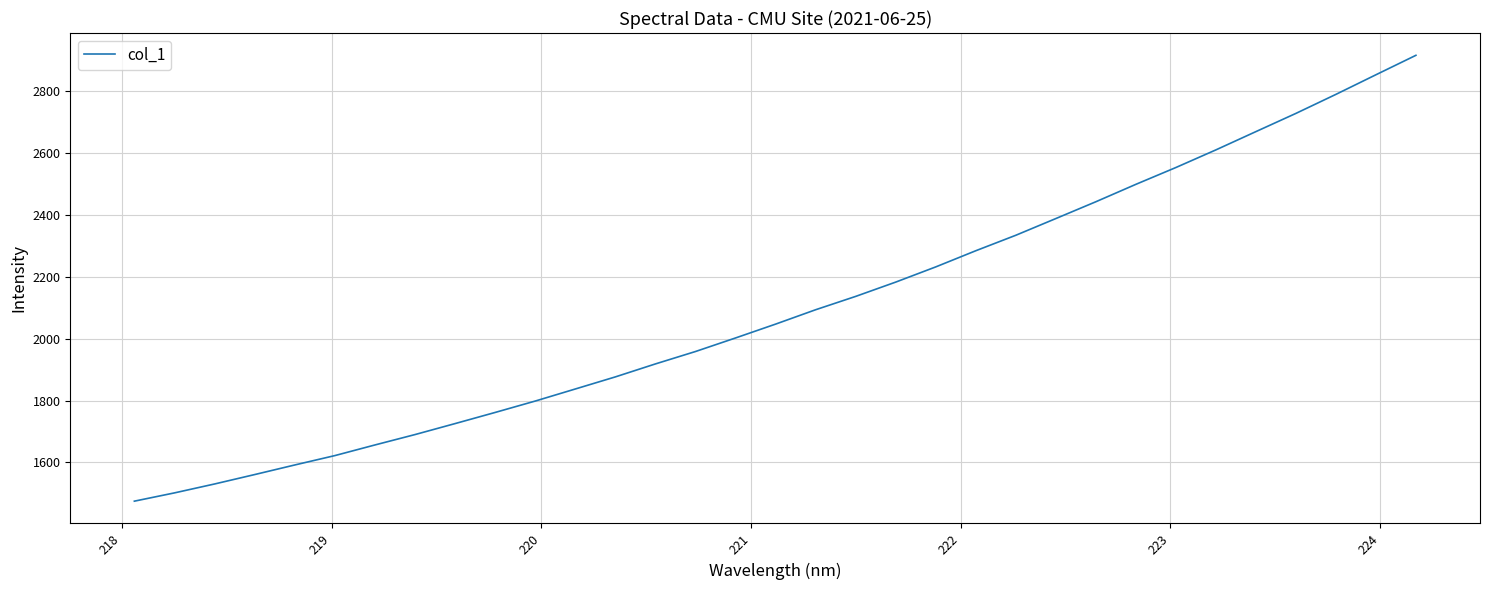

True or false: the data has more than 1 interior local peaks.

False